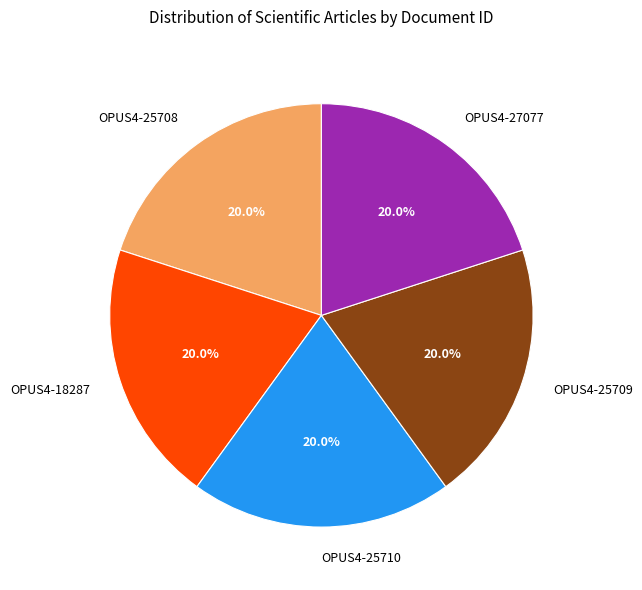

What is the ratio of the value at OPUS4-25708 to the value at OPUS4-18287?

1.0